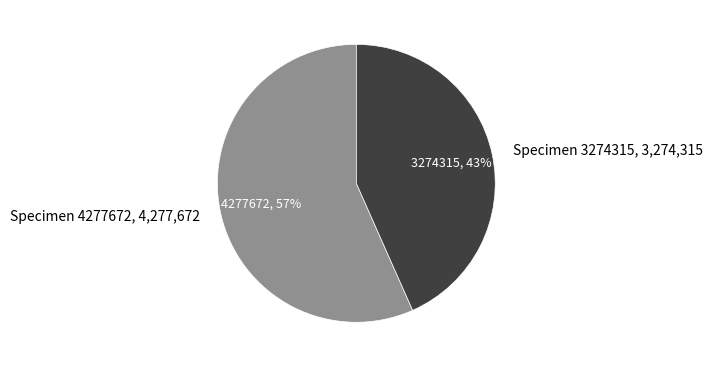

Does any single category account for the majority?

Yes